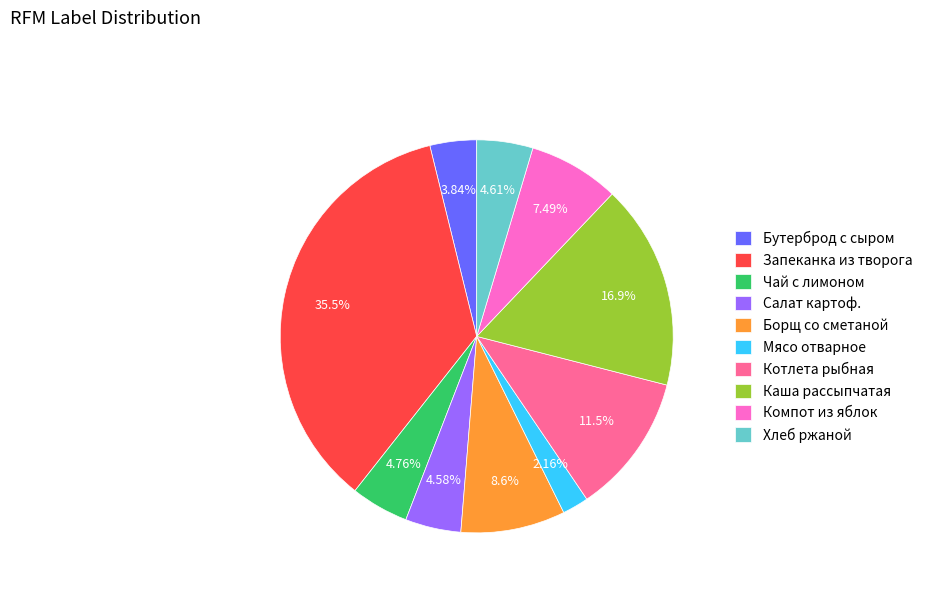

Which slice is the largest?

Запеканка из творога